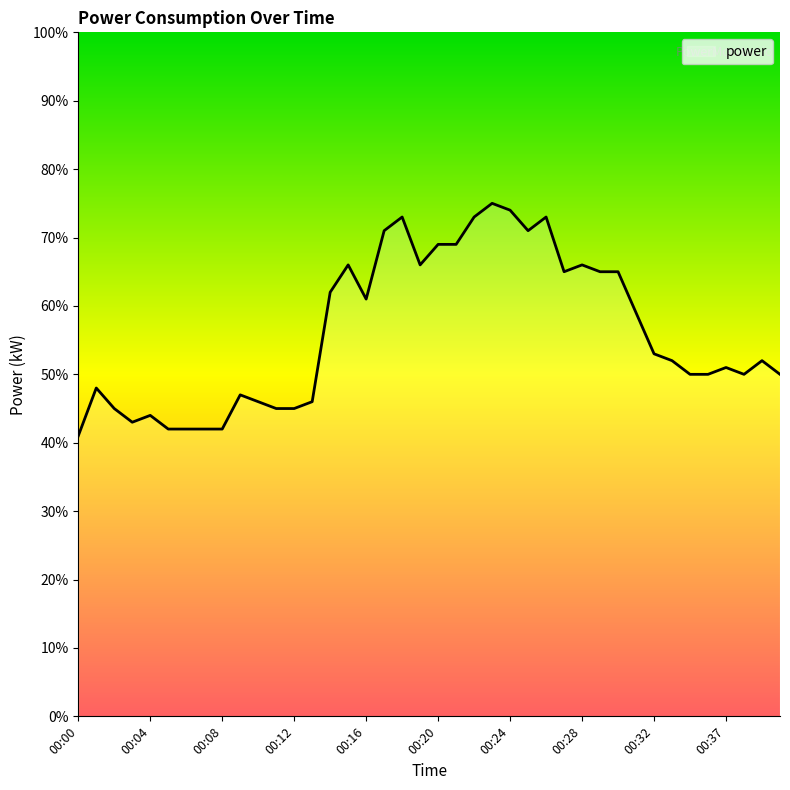

Does the chart have visible grid lines?

No